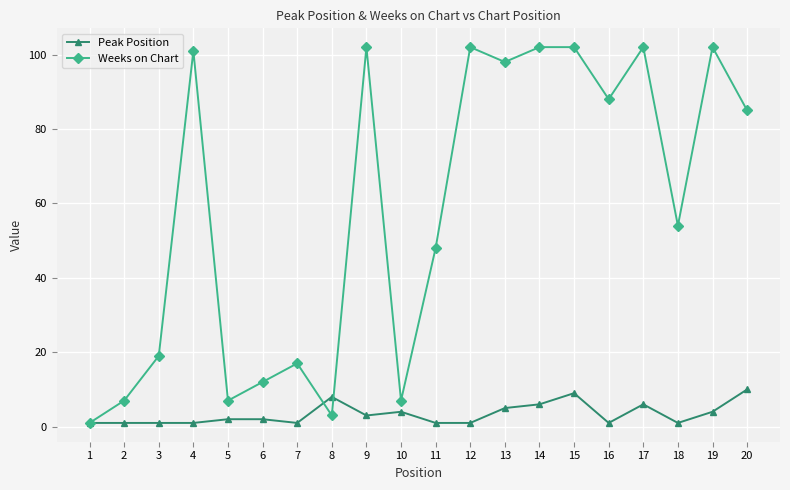

The Weeks on Chart series shows 12 at 6. True or false?

True